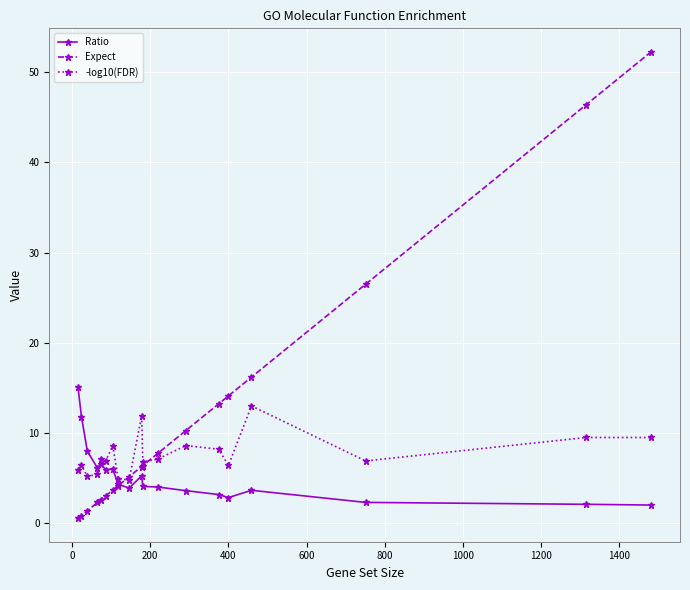

Which series has the largest range (max minus min)?

Expect